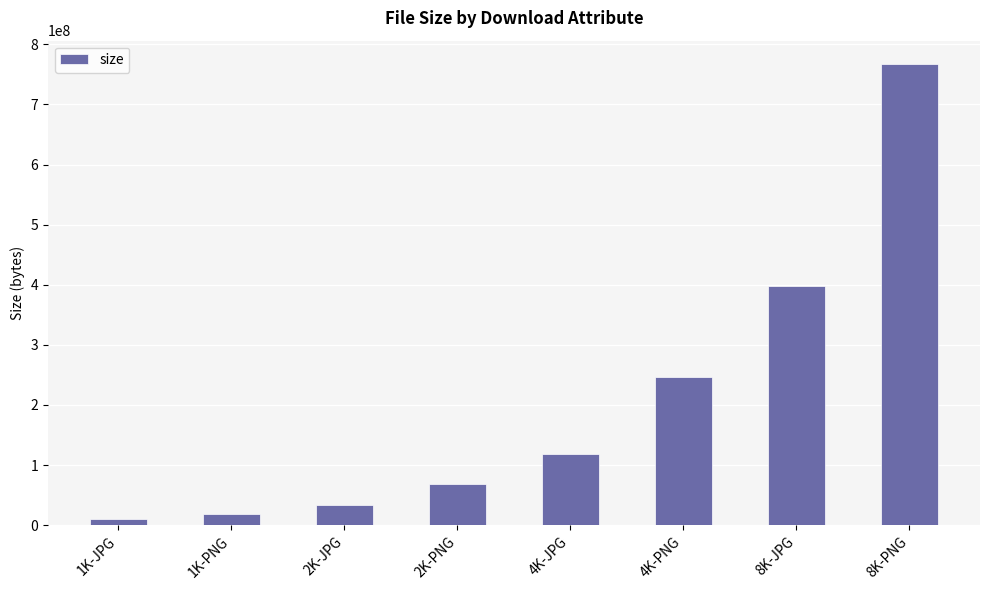

How many data points does each series have?

8